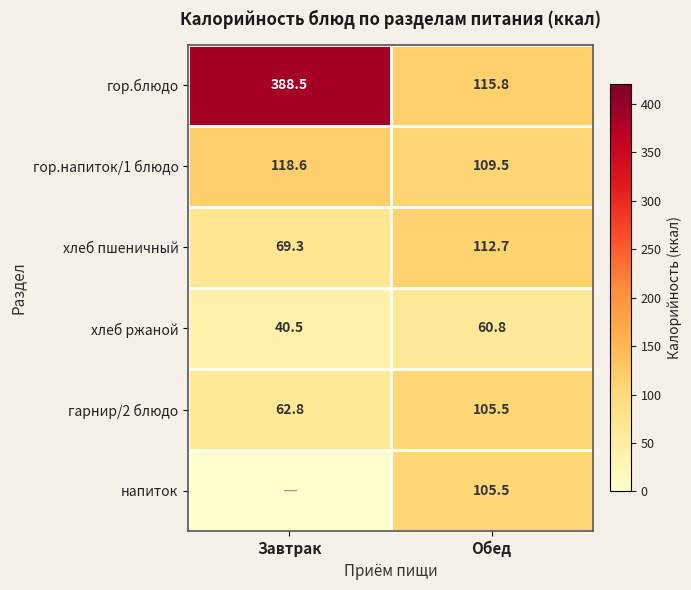

At which label does гарнир/2 блюдо first exceed 105?

Обед